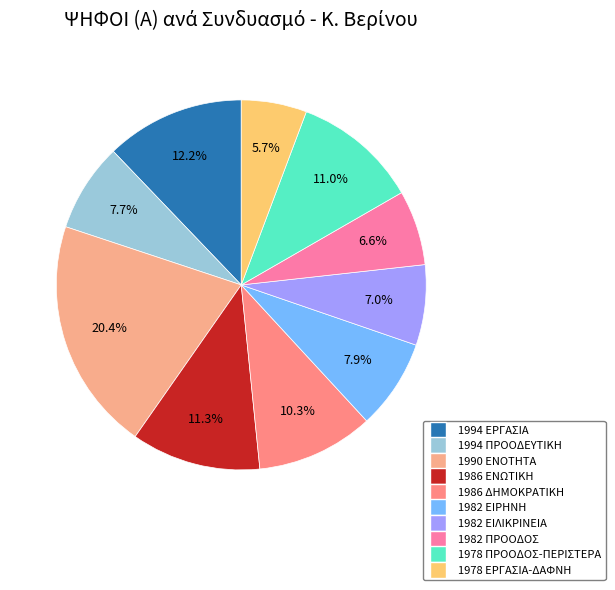

Approximately how many times larger is the value at 1978 ΕΡΓΑΣΙΑ-ΔΑΦΝΗ compared to 1994 ΕΡΓΑΣΙΑ?

0.5